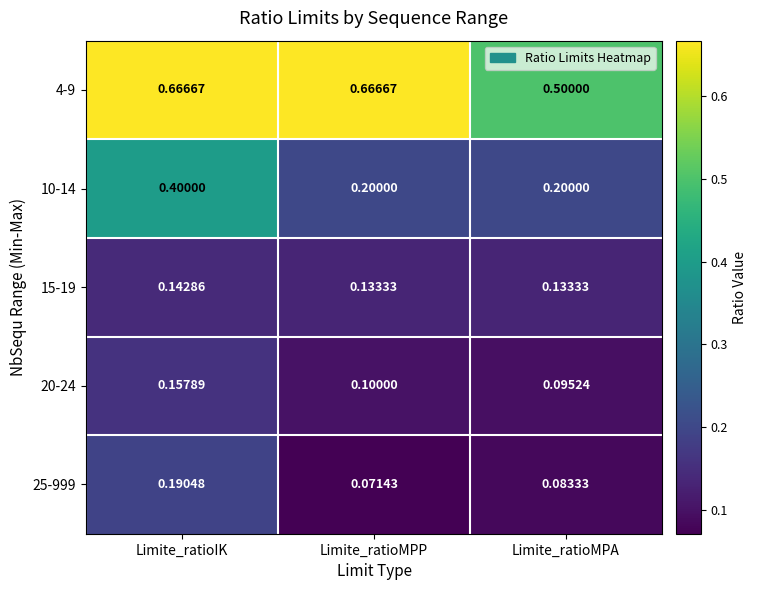

At Limite_ratioIK, list the series in order from largest to smallest.

4-9, 10-14, 25-999, 20-24, 15-19